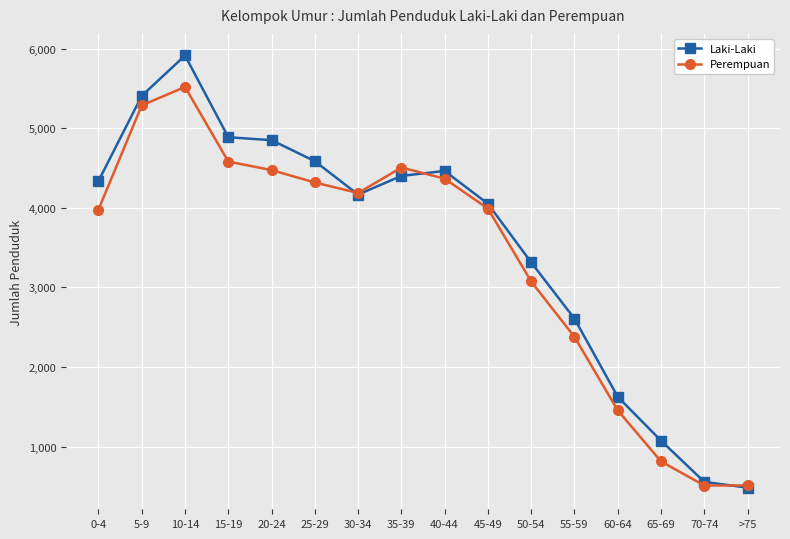

At which category is the sum across all series the highest?

10-14